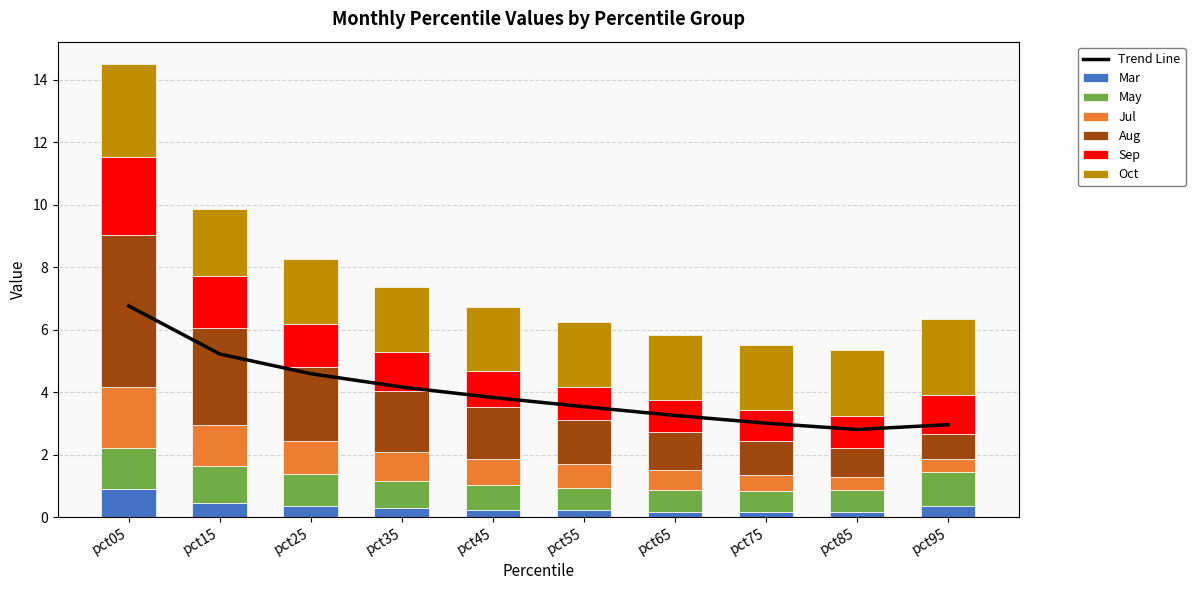

Which has a higher value, pct55 or pct35?

pct35